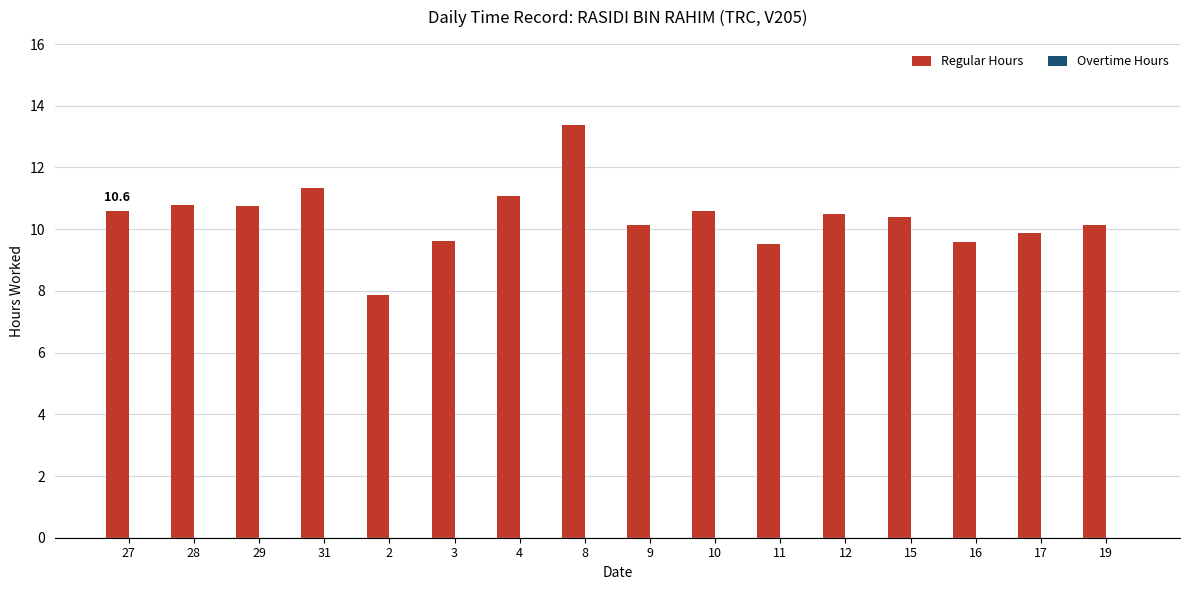

What is the value of the 1st bar from the left?

10.6